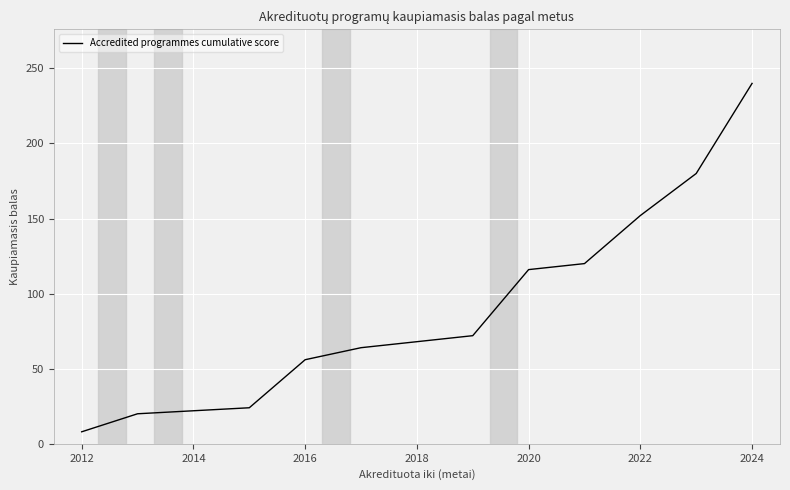

What is the smallest value displayed?

8